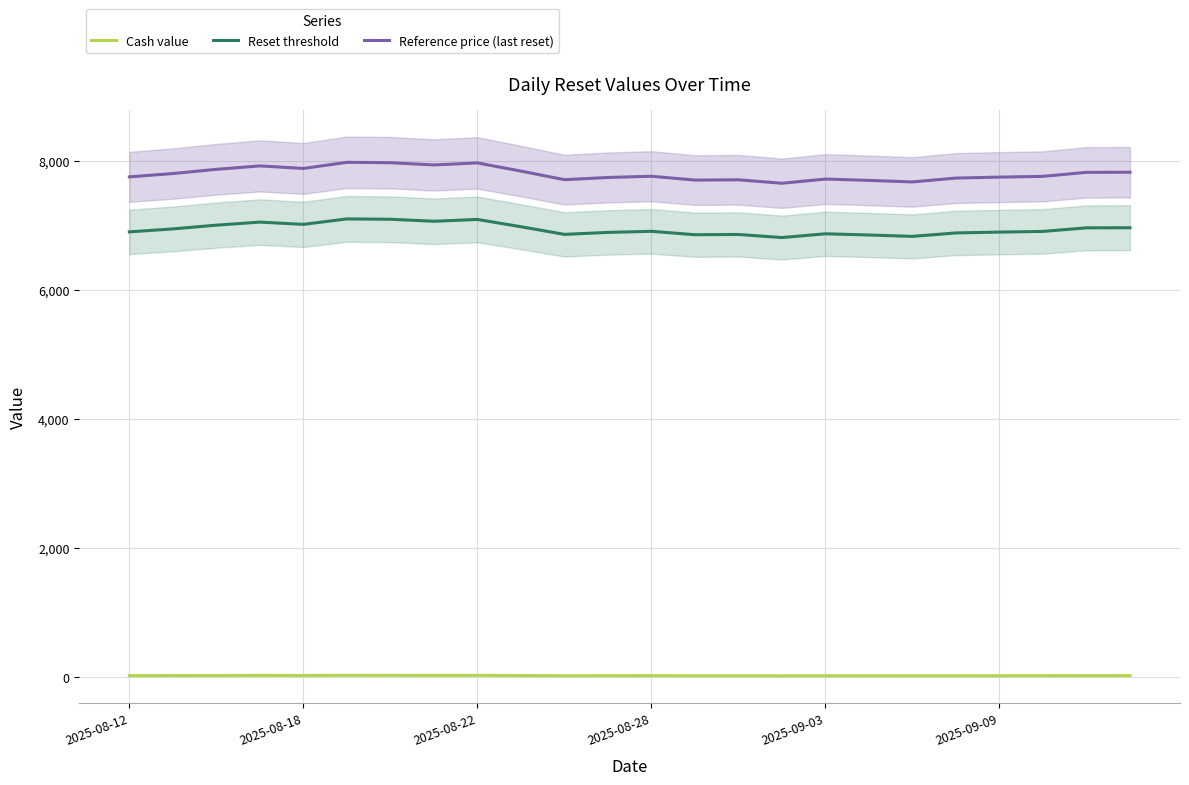

True or false: Reset threshold and Reference price (last reset) intersect in this chart.

False